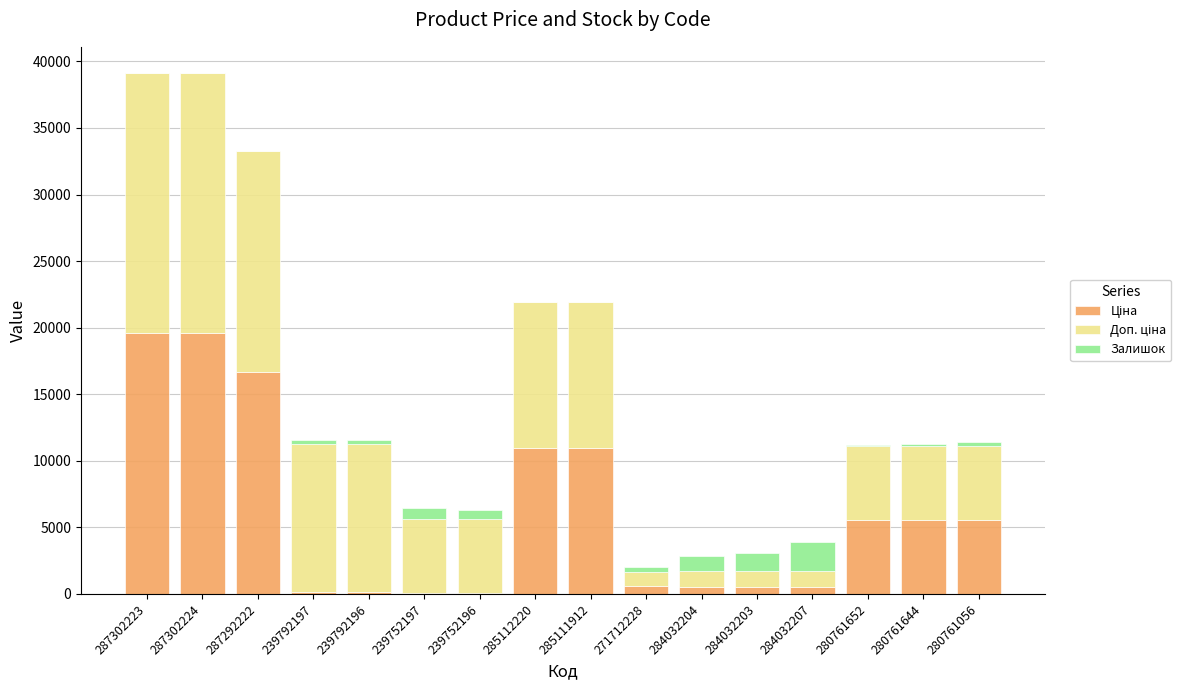

Are the bars horizontal?

No